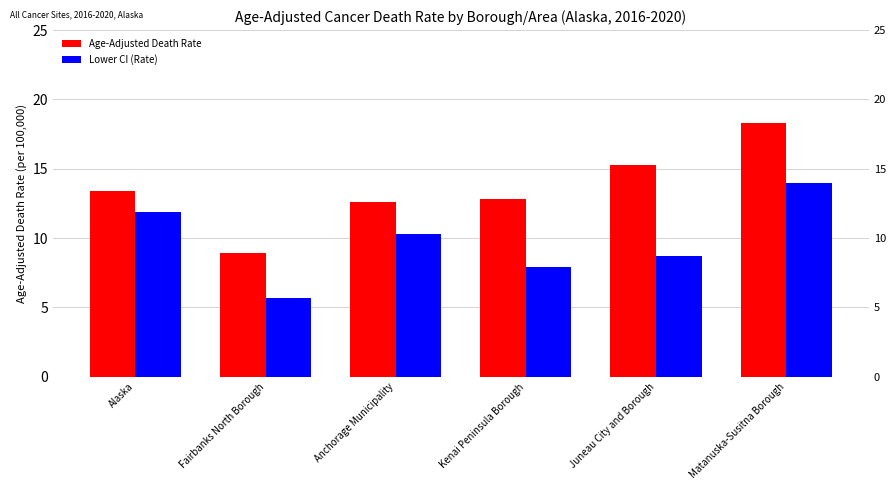

Which has a higher value, Anchorage Municipality or Fairbanks North Borough?

Anchorage Municipality